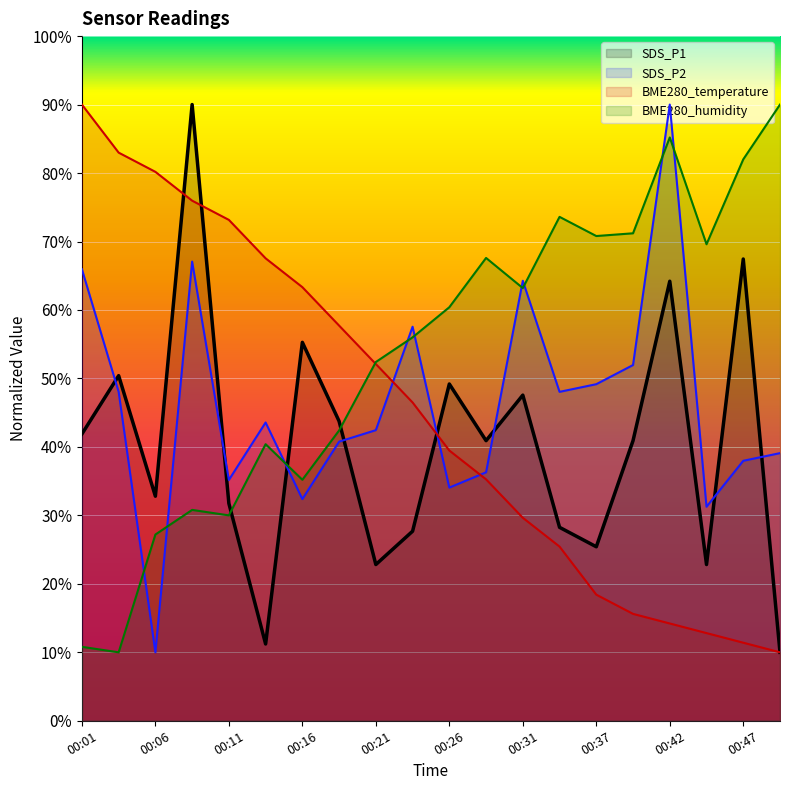

Rank the series at 00:06 from highest to lowest value.

BME280_temperature, SDS_P1, BME280_humidity, SDS_P2